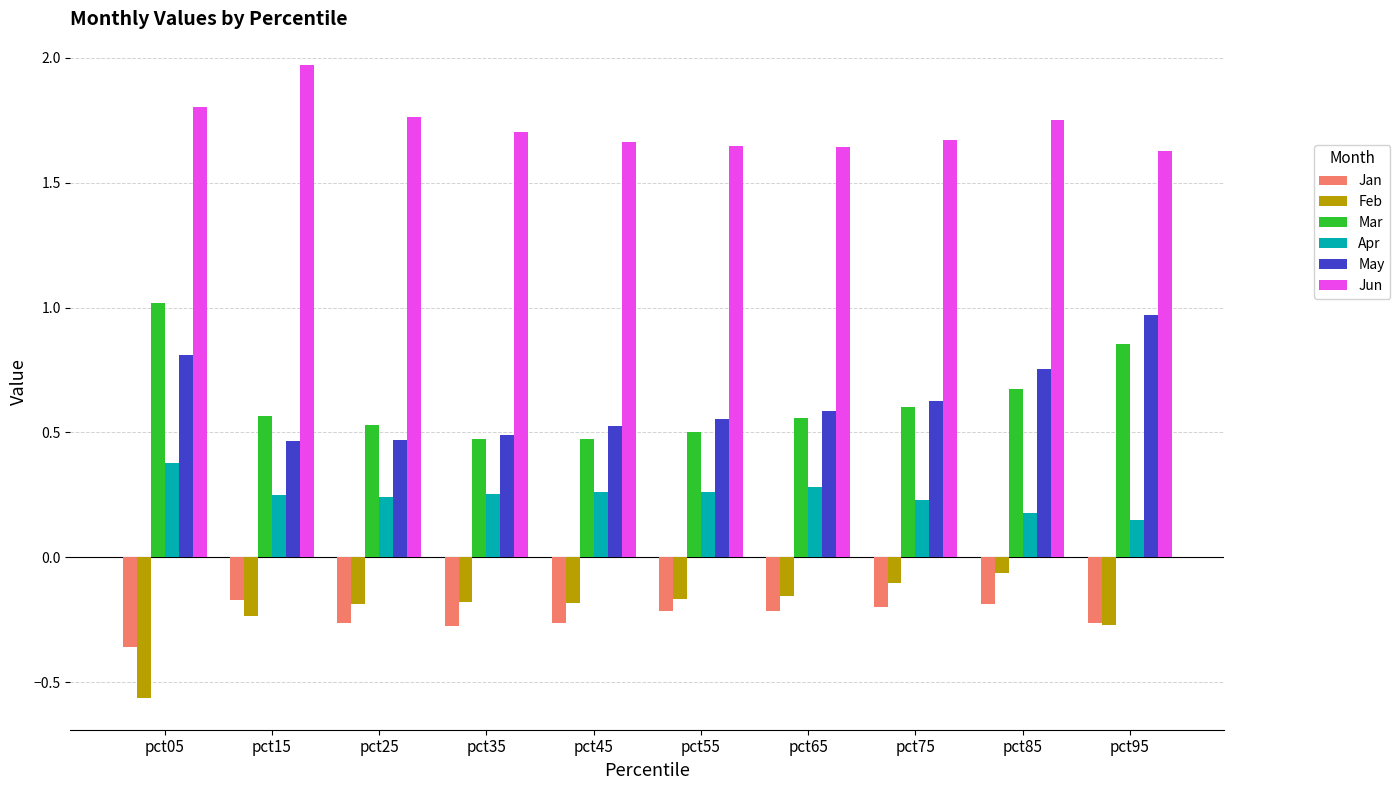

What is the total value across all series at pct35?

2.5